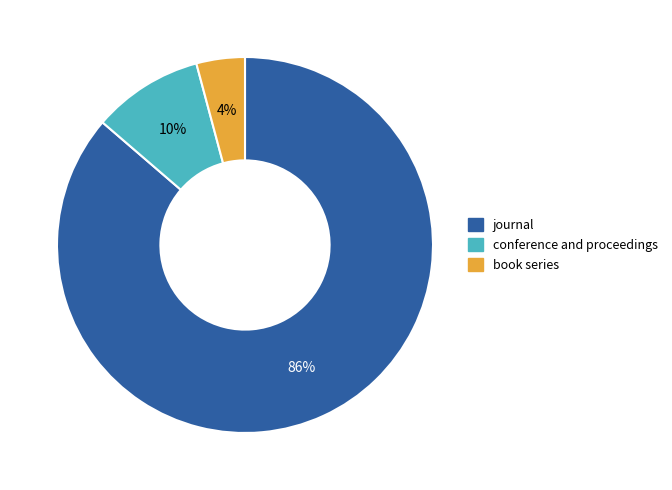

To the nearest percent, what is the average slice percentage?

33%